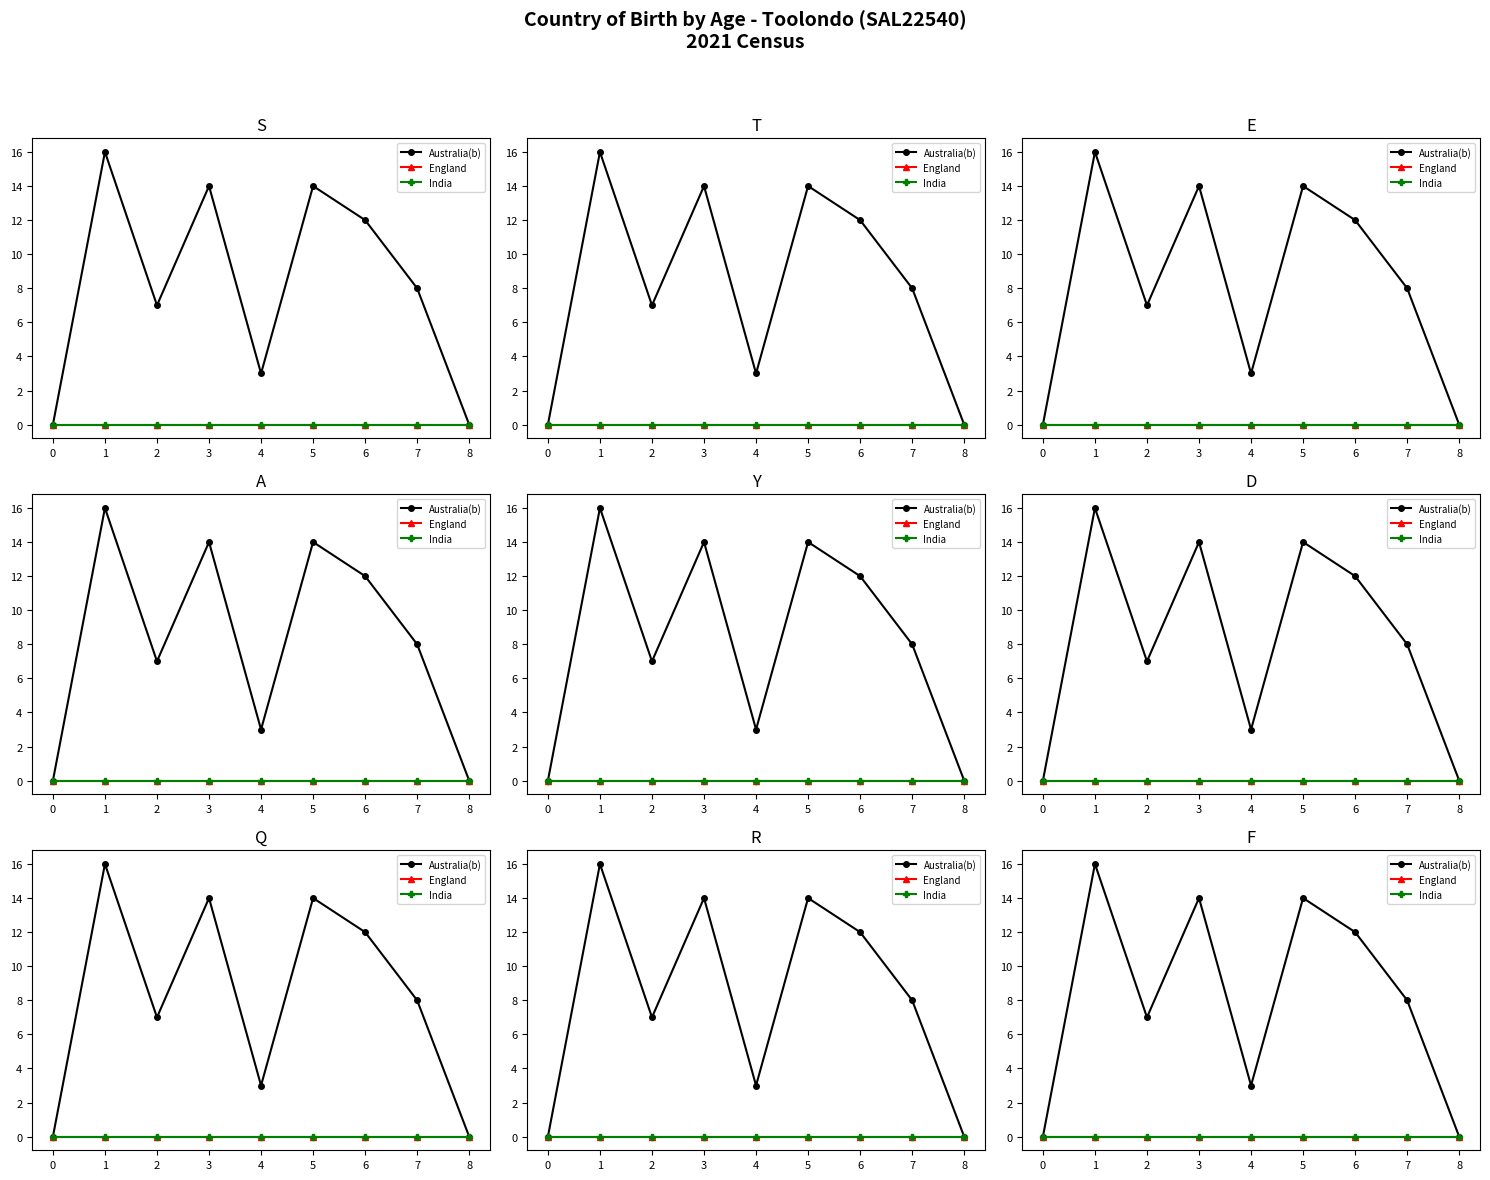

List the series in order of their peak value, lowest first.

England, India, Australia(b)